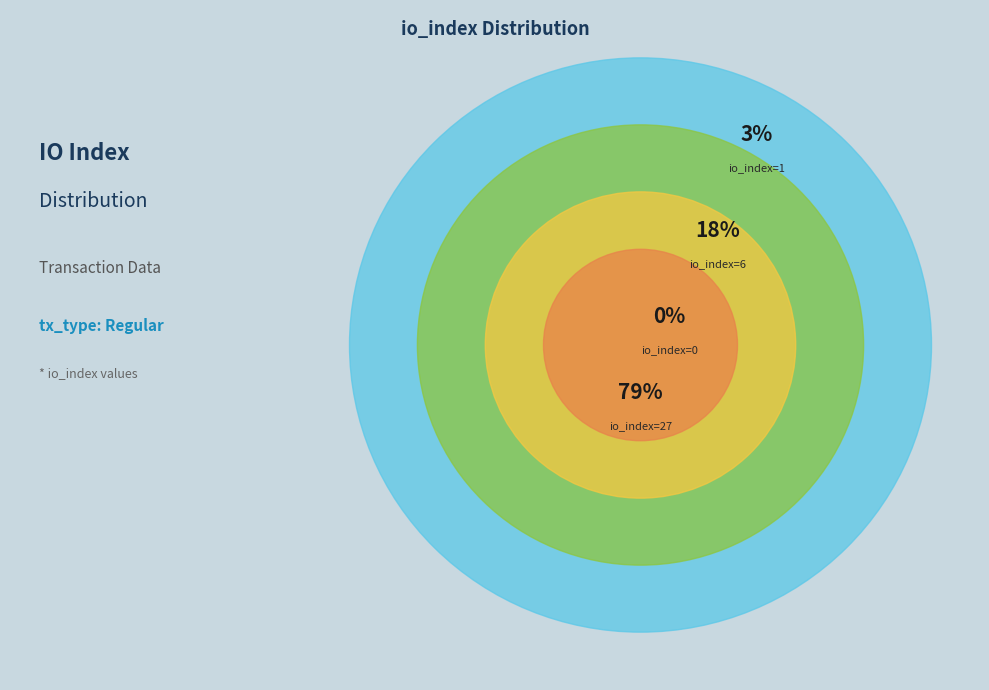

What is the largest slice in the pie chart?

io_index=27